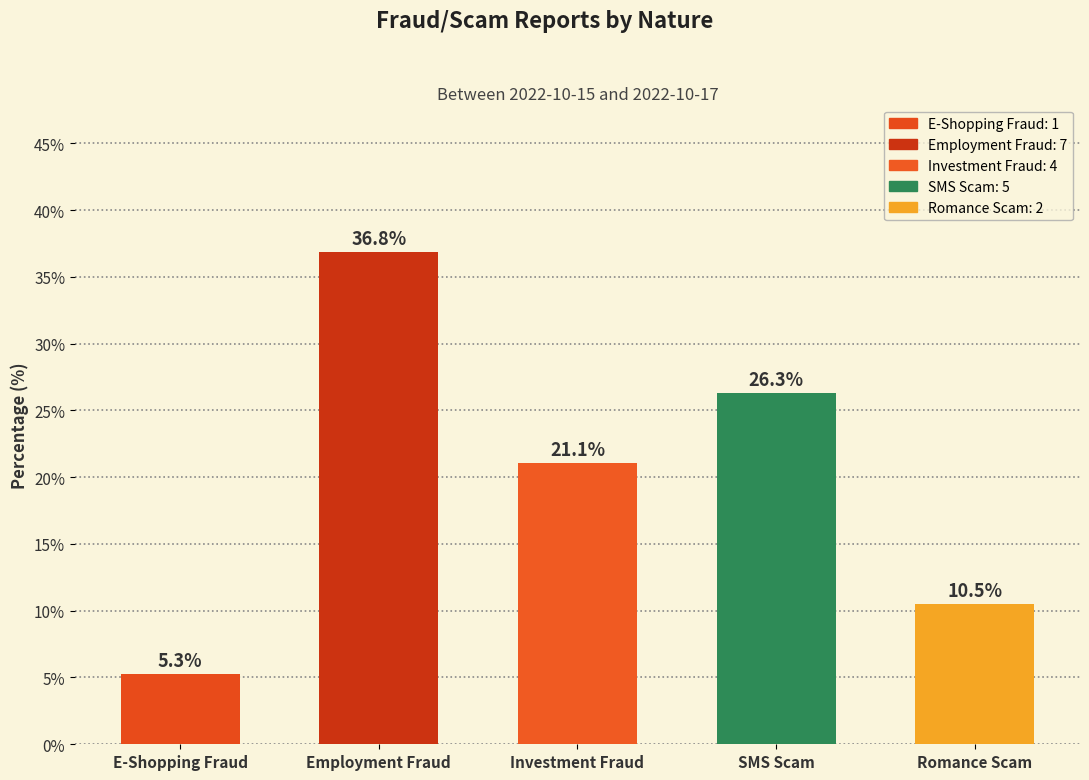

What is the smallest value displayed?

5.3